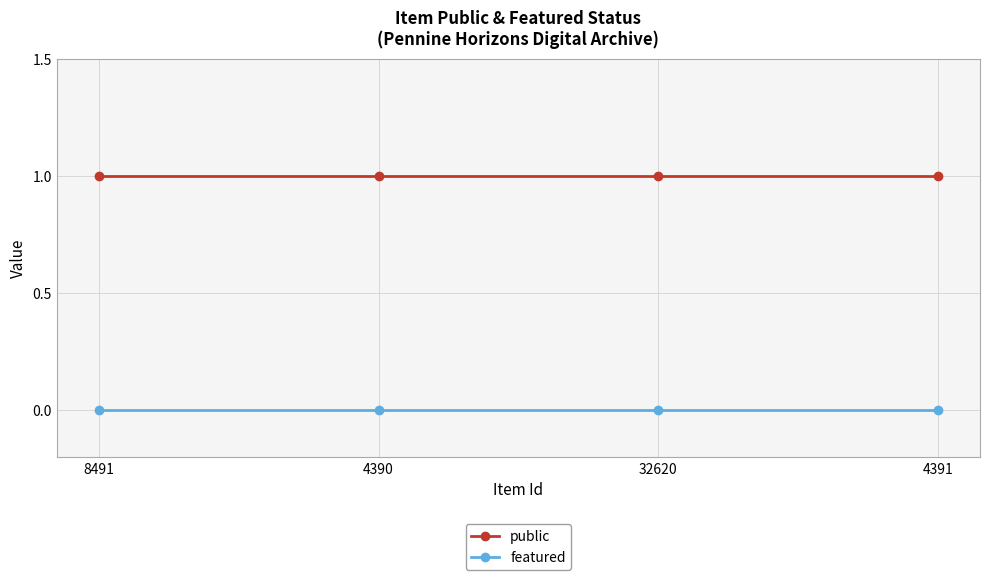

What is the highest value of the public series?

1